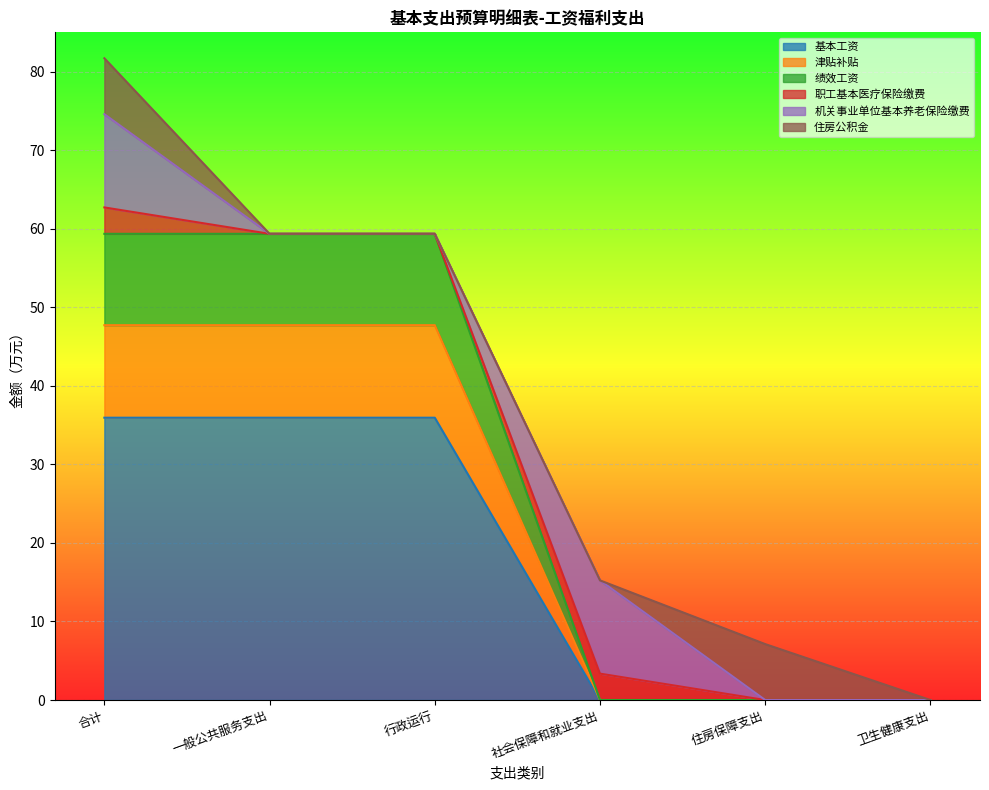

What is the value of the 基本工资 point at the 2nd from the left?

35.9